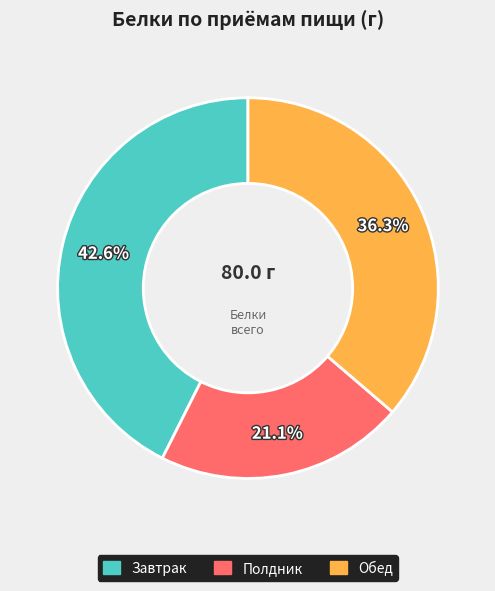

What is the ratio of the value at Полдник to the value at Завтрак?

0.5